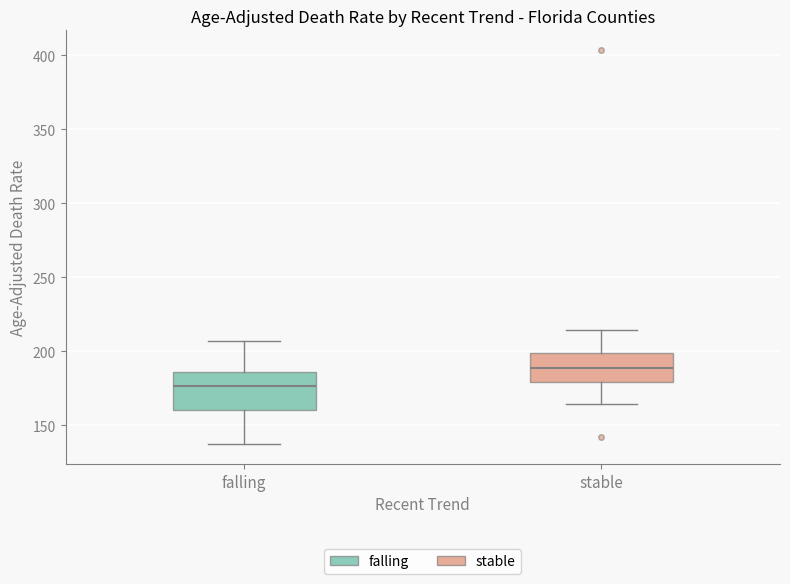

Reading left to right, read every box against the y-axis: the position of its median line, the range the box covers, and the ends of its whiskers. The values are not printed on the chart, so give them approximately, as read against the axis.

falling: median 175, box 160 to 185, whiskers 135 to 205
stable: median 190, box 180 to 200, whiskers 165 to 215